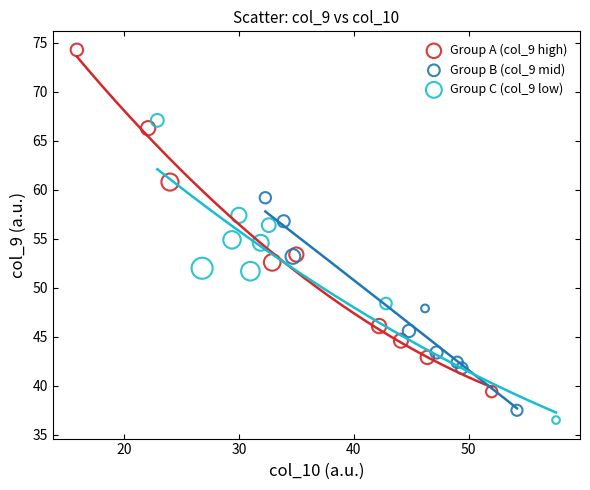

Which series contains the highest Y value?

Group A (col_9 high)